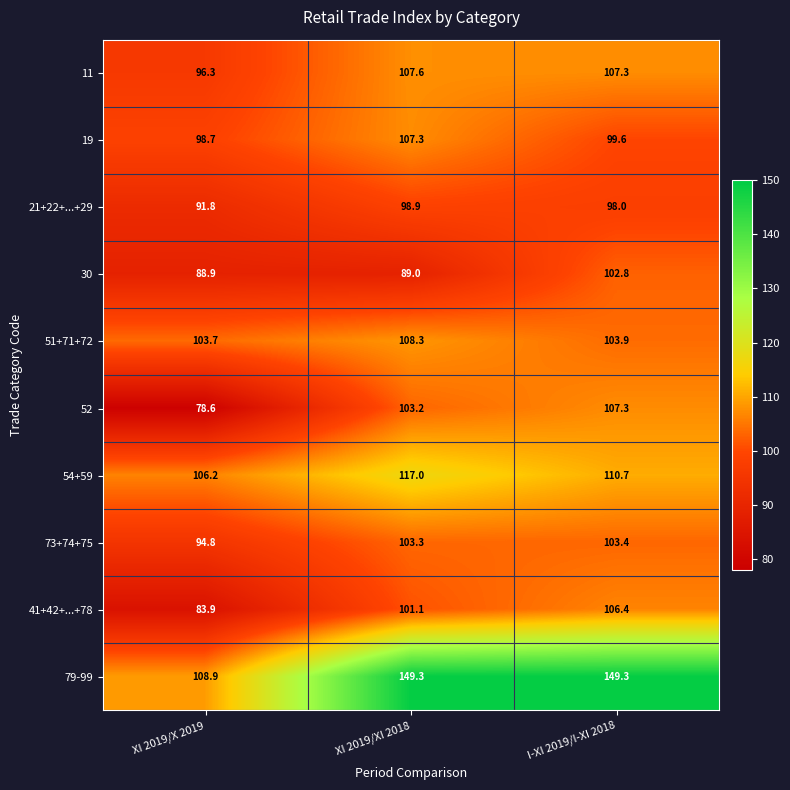

What is the greatest value displayed?

149.3